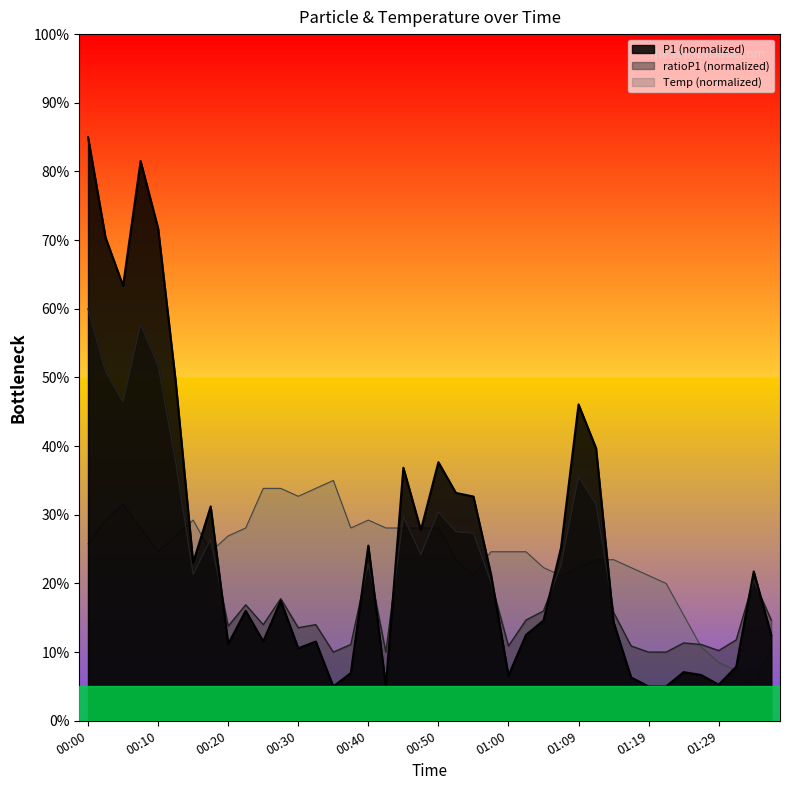

Which series changed the most between 00:13 and 01:07?

P1